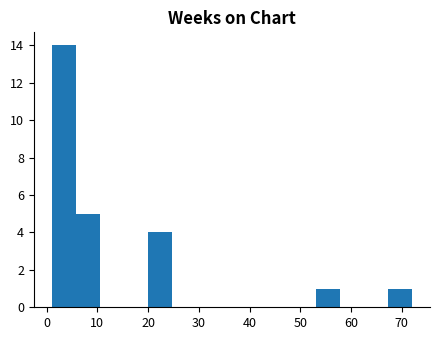

Reading left to right, list every bar in this chart as the range it spans on the x-axis followed by its height. Neither the bar edges nor the heights are printed on the chart, so give them approximately, as read against the axes.

1 to 6: 14
6 to 10: 5
10 to 15: 0
15 to 20: 0
20 to 25: 4
25 to 29: 0
29 to 34: 0
34 to 39: 0
39 to 44: 0
44 to 48: 0
48 to 53: 0
53 to 58: 1
58 to 63: 0
63 to 67: 0
67 to 72: 1